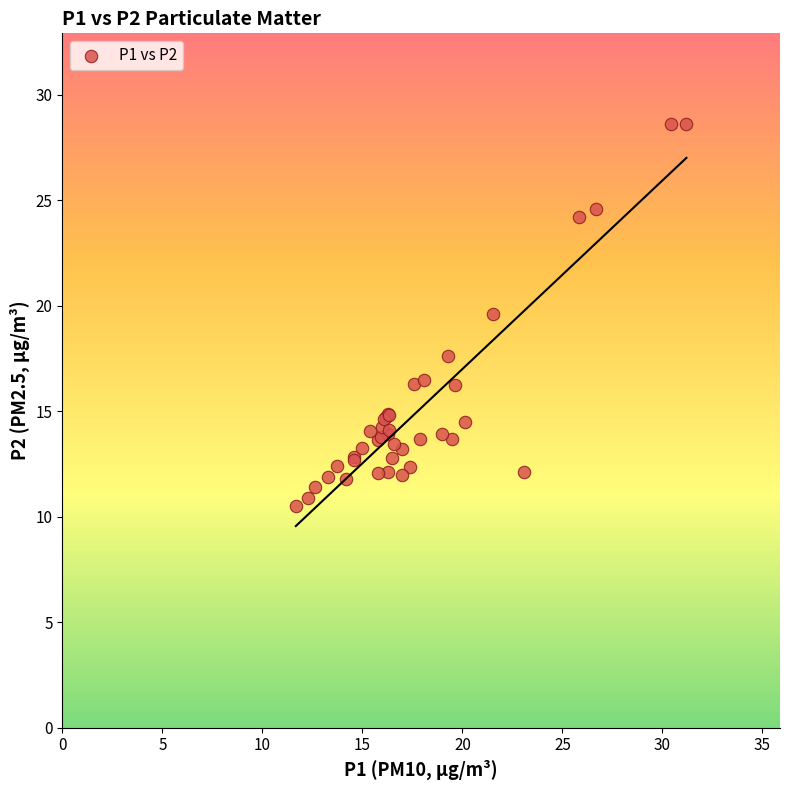

What Y value in the scatter plot is closest to 19?

19.6